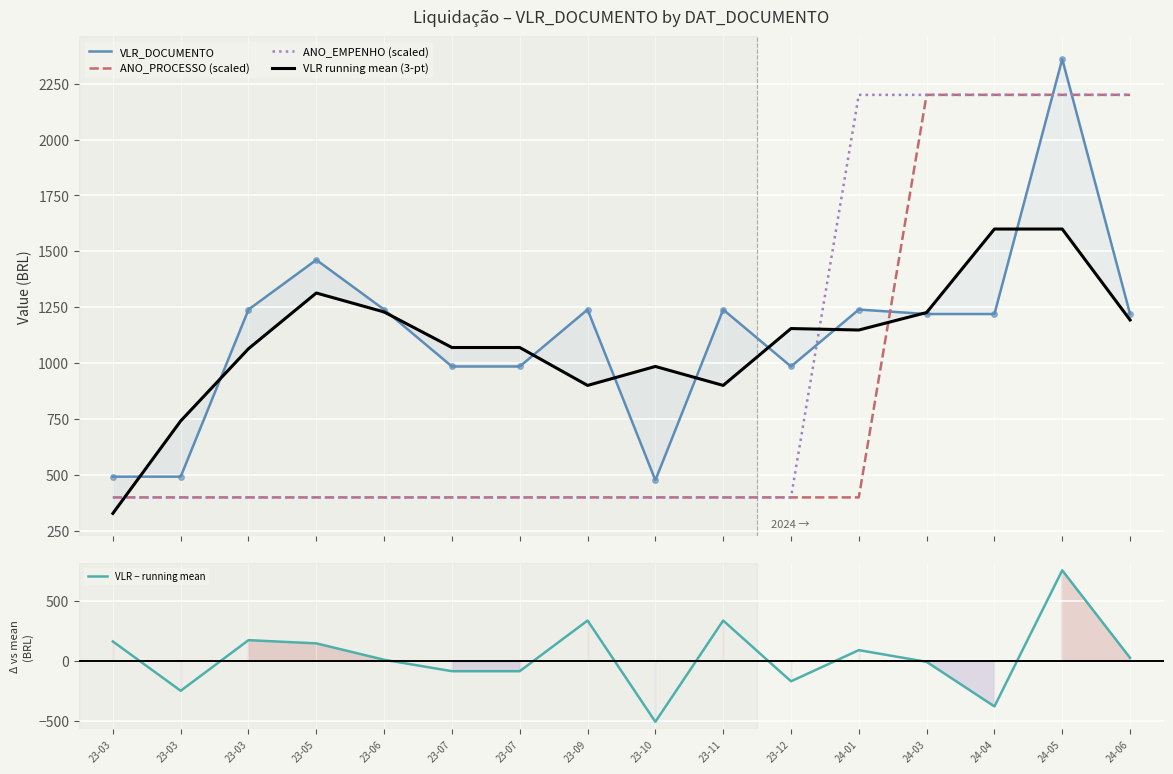

Is the value of ANO_PROCESSO (scaled) at 24-05 greater than the value of ANO_EMPENHO (scaled) at 23-12?

Yes